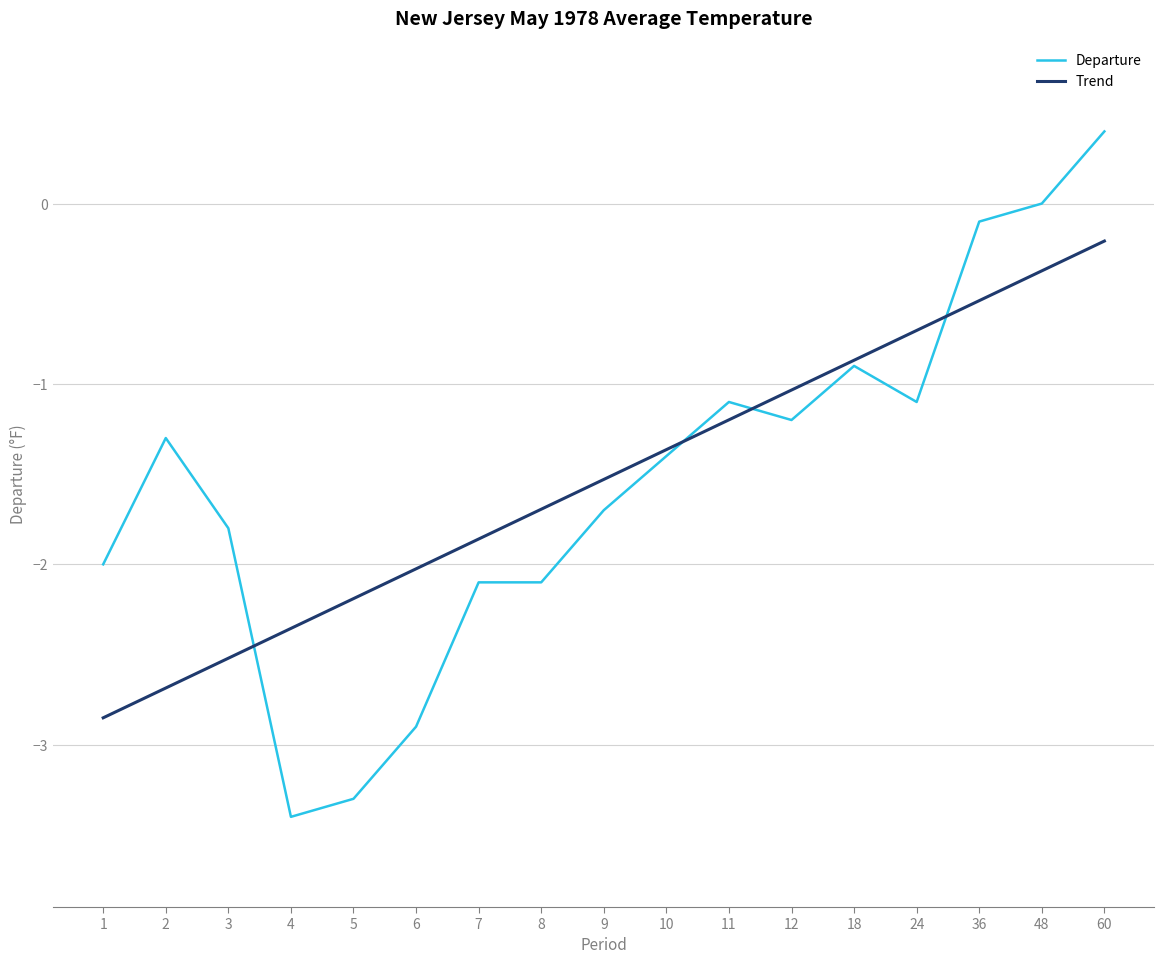

True or false: Trend and Departure intersect in this chart.

True